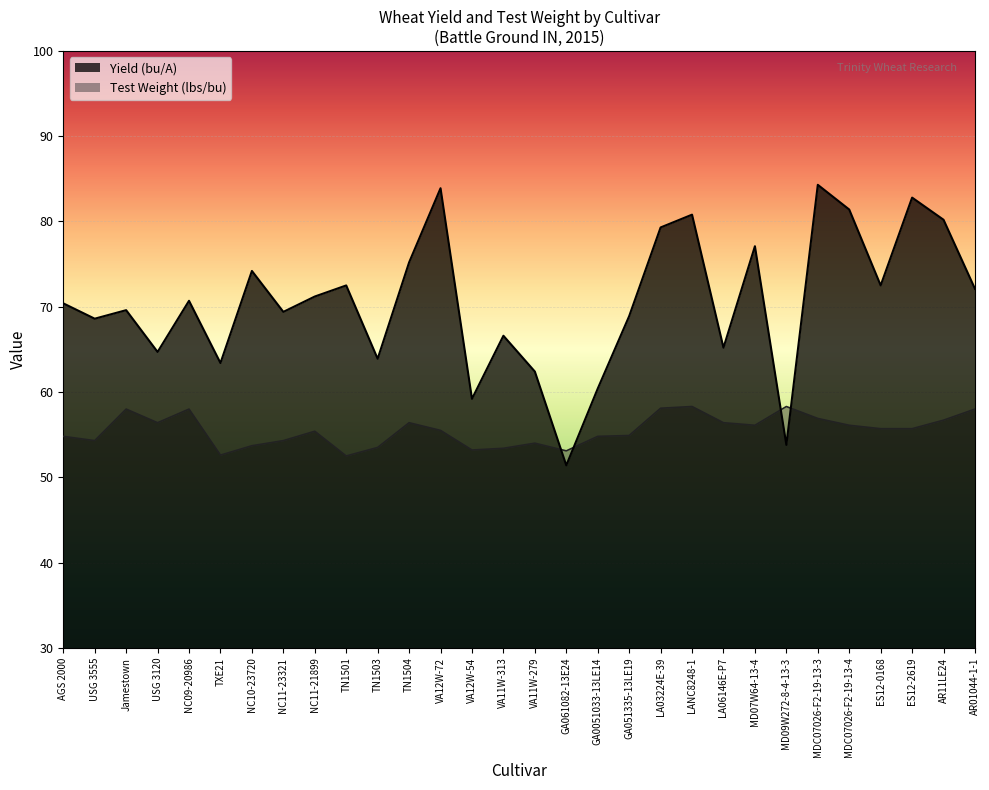

What value does the Yield (bu/A) series have at AR11LE24?

80.2